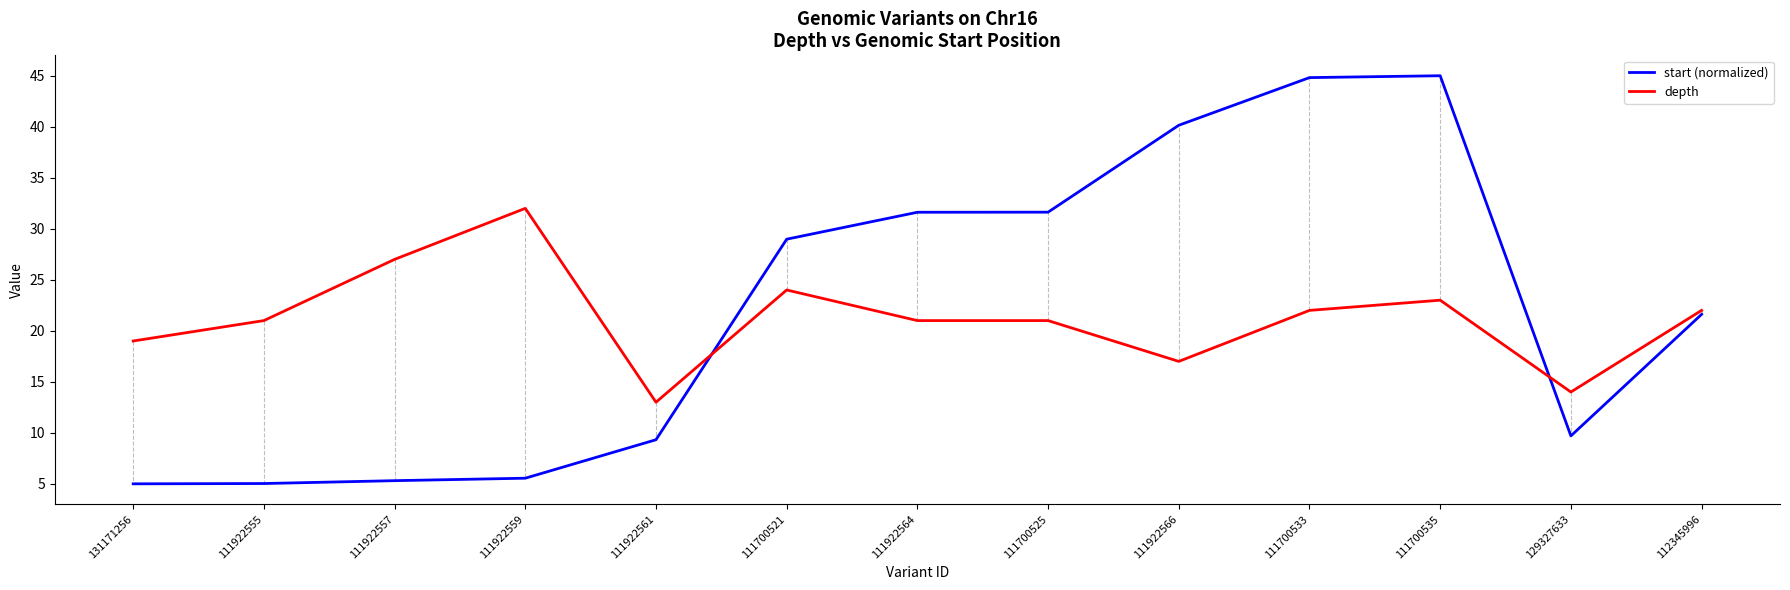

What is the total value across all series at 111700533?

66.8